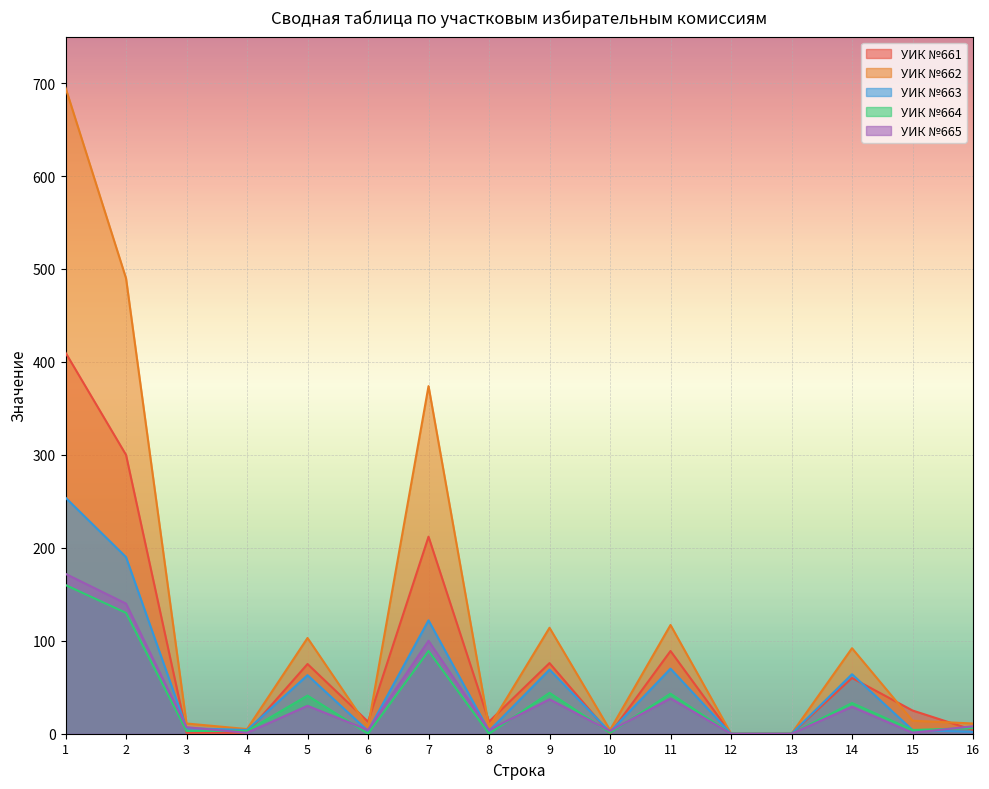

What is the average value of the УИК №663 series?

54